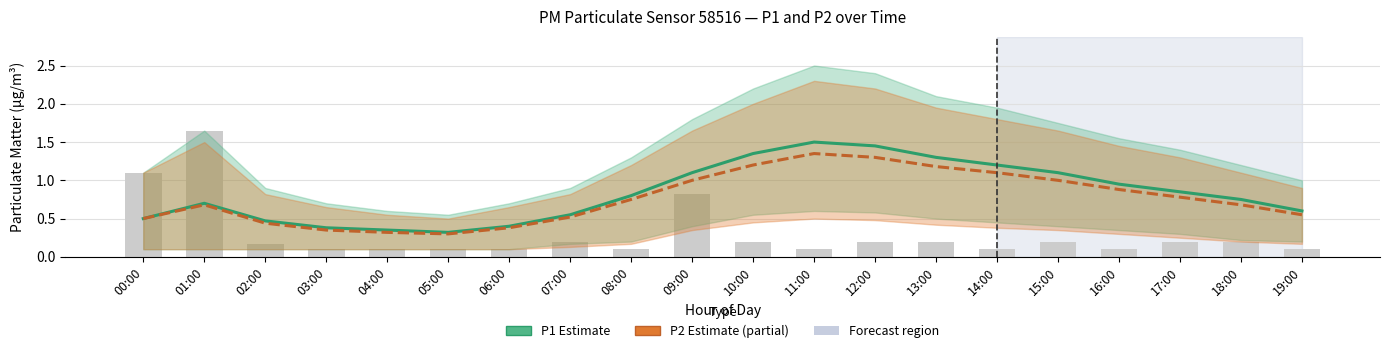

Reading right to left, list all the values displayed in this chart.

P1 Estimate: 19:00=0.6	18:00=0.8	17:00=0.8	16:00=0.9	15:00=1.1	14:00=1.2	13:00=1.3	12:00=1.4	11:00=1.5	10:00=1.4	09:00=1.1	08:00=0.8	07:00=0.6	06:00=0.4	05:00=0.3	04:00=0.3	03:00=0.4	02:00=0.5	01:00=0.7	00:00=0.5
P2 Estimate (partial): 19:00=0.6	18:00=0.7	17:00=0.8	16:00=0.9	15:00=1.0	14:00=1.1	13:00=1.2	12:00=1.3	11:00=1.4	10:00=1.2	09:00=1.0	08:00=0.8	07:00=0.5	06:00=0.4	05:00=0.3	04:00=0.3	03:00=0.3	02:00=0.4	01:00=0.7	00:00=0.5